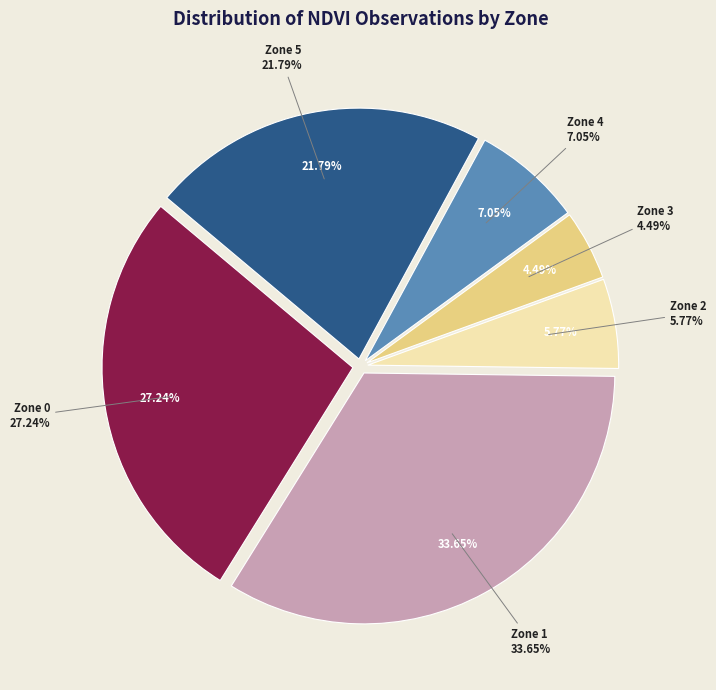

Rank the categories by value from lowest to highest.

Zone 3, Zone 2, Zone 4, Zone 5, Zone 0, Zone 1